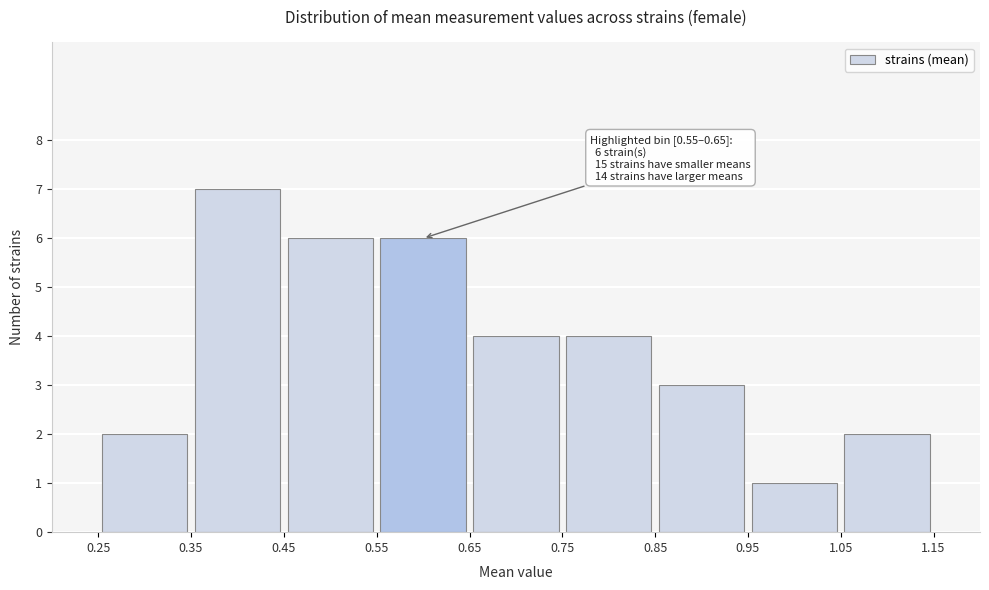

Over which range of the x-axis is the bar tallest?

0.35 to 0.45